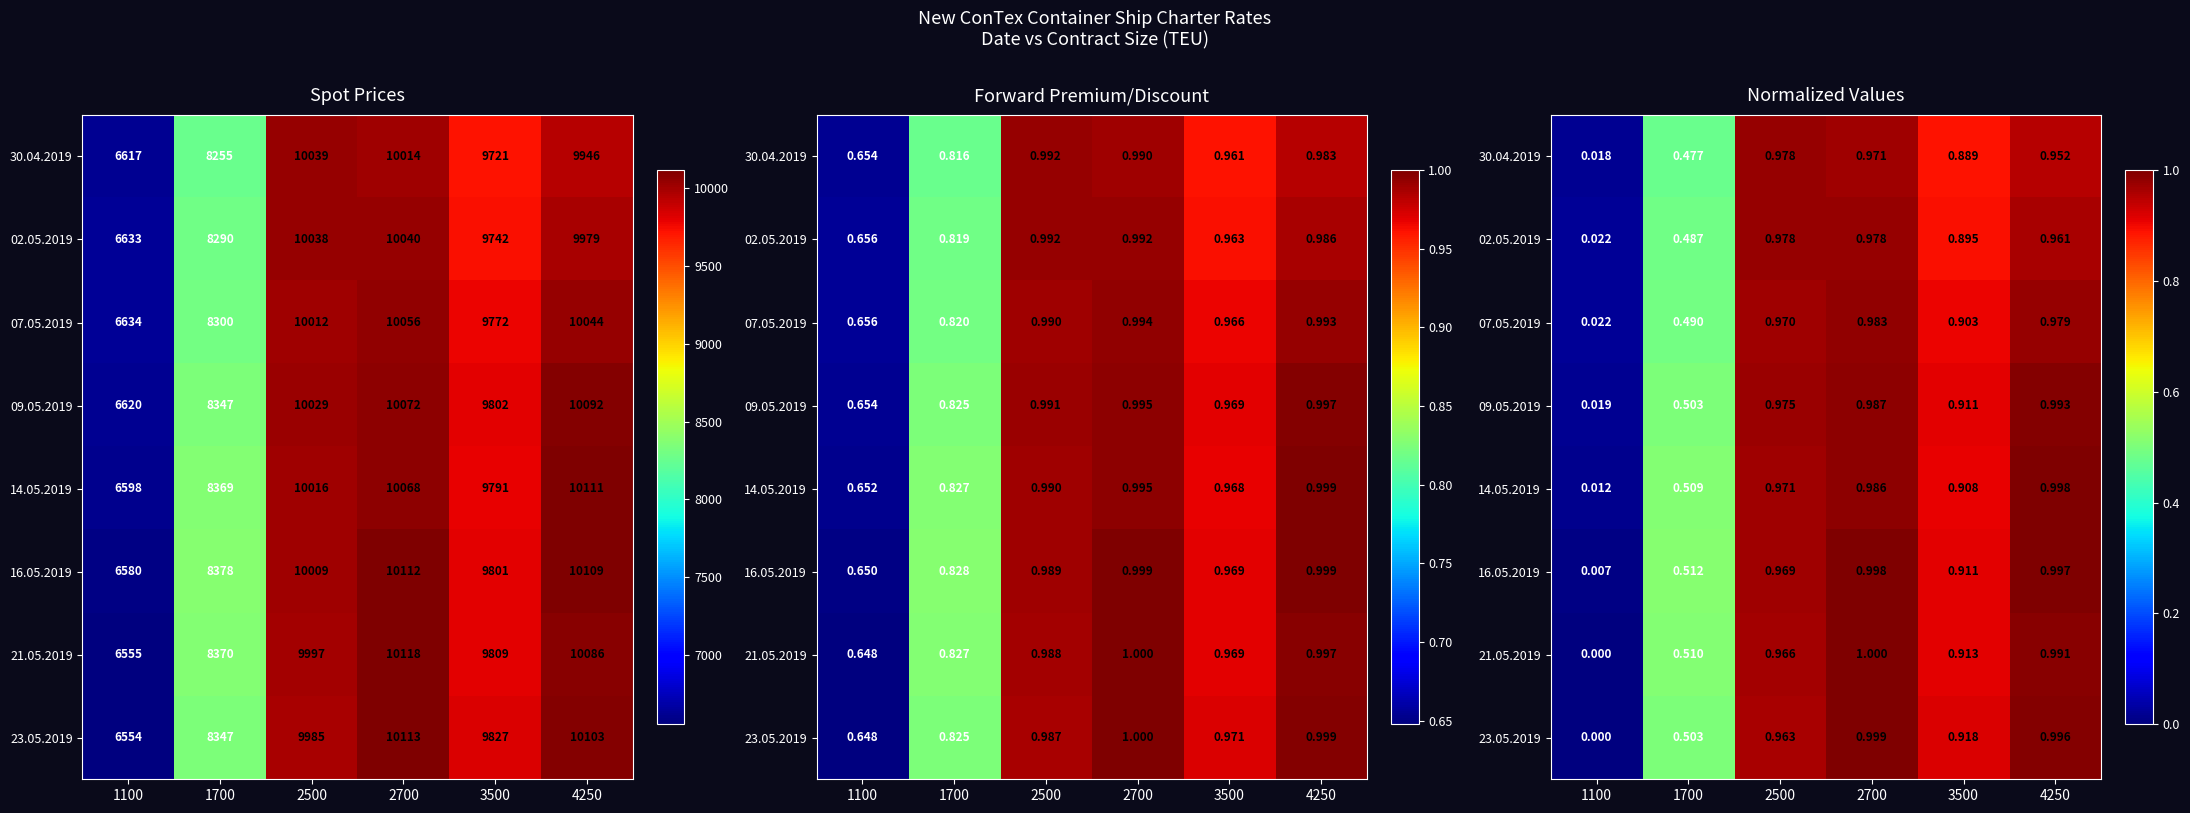

Which has a higher value, 1100 or 2500?

2500